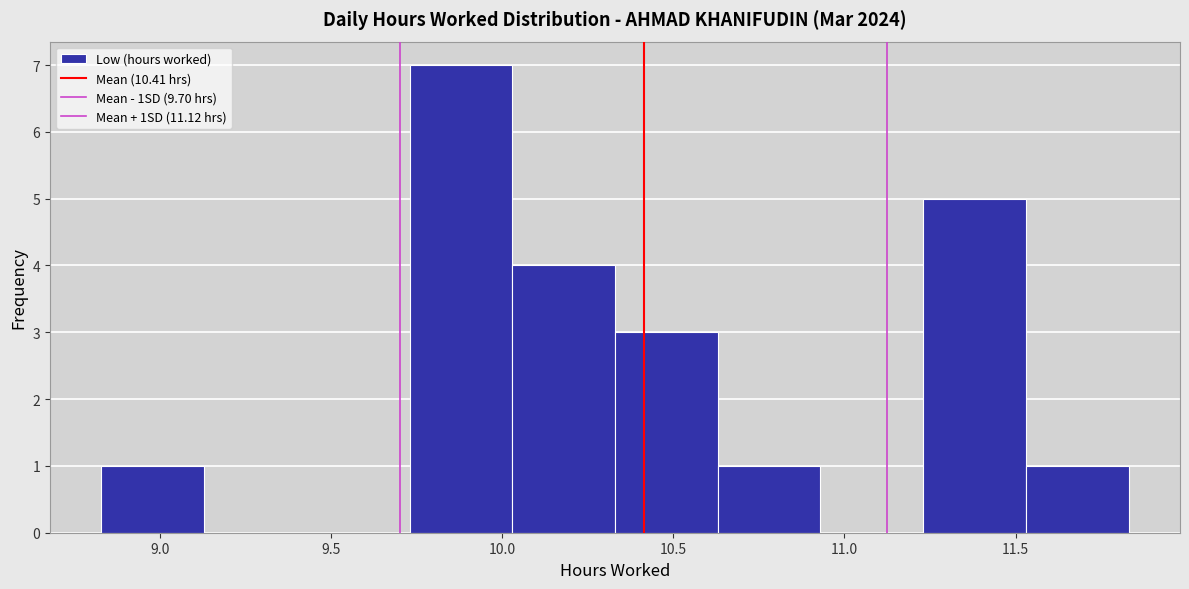

Reading left to right, list every bar in this chart as the range it spans on the x-axis followed by its height. Neither the bar edges nor the heights are printed on the chart, so give them approximately, as read against the axes.

8.83 to 9.13: 1
9.13 to 9.43: 0
9.43 to 9.73: 0
9.73 to 10.03: 7
10.03 to 10.33: 4
10.33 to 10.63: 3
10.63 to 10.93: 1
10.93 to 11.23: 0
11.23 to 11.53: 5
11.53 to 11.83: 1